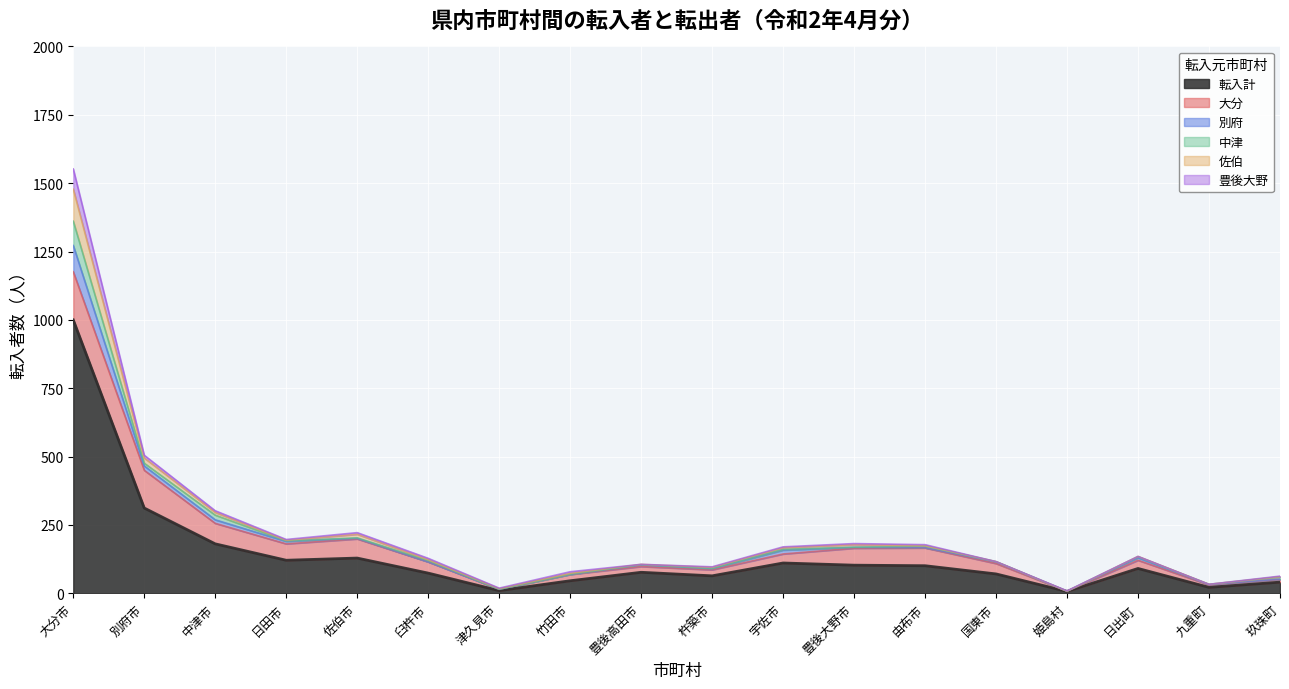

True or false: 豊後大野 and 大分 cross at least once.

False